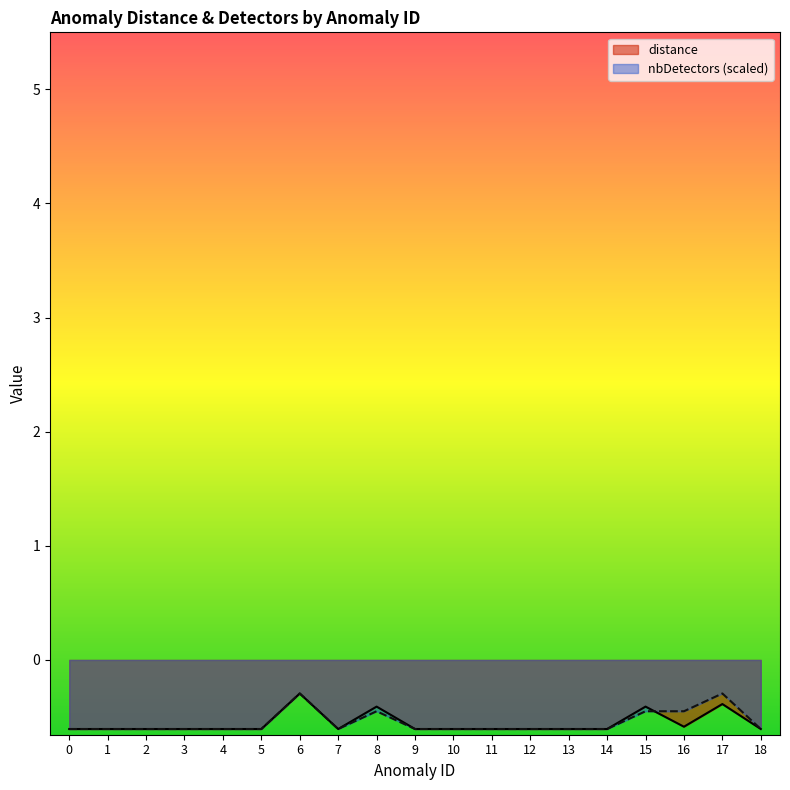

Where do distance and nbDetectors first cross each other?

15 and 16